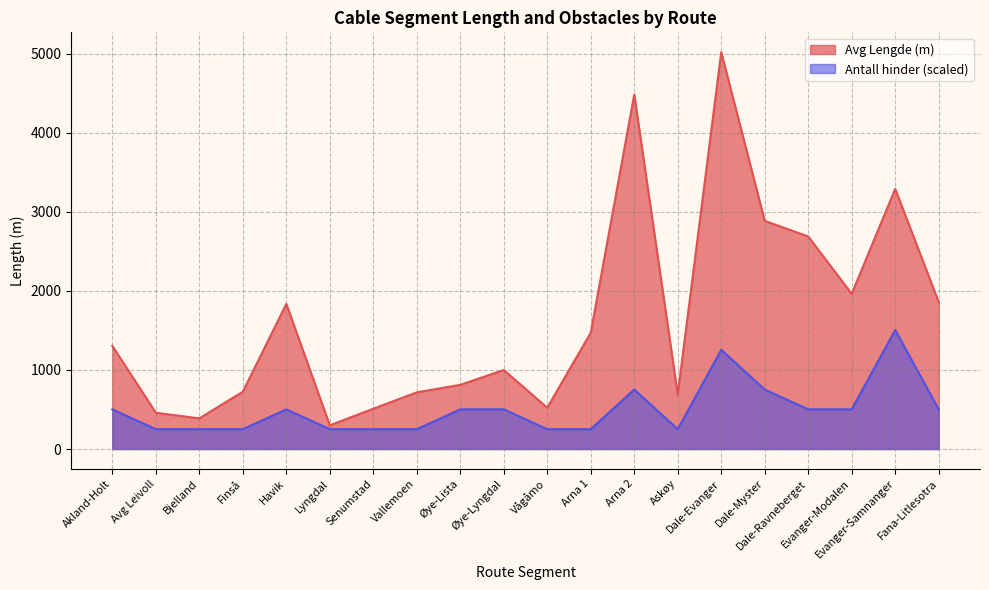

Where is Antall hinder nearest to the value 878?

Arna 2